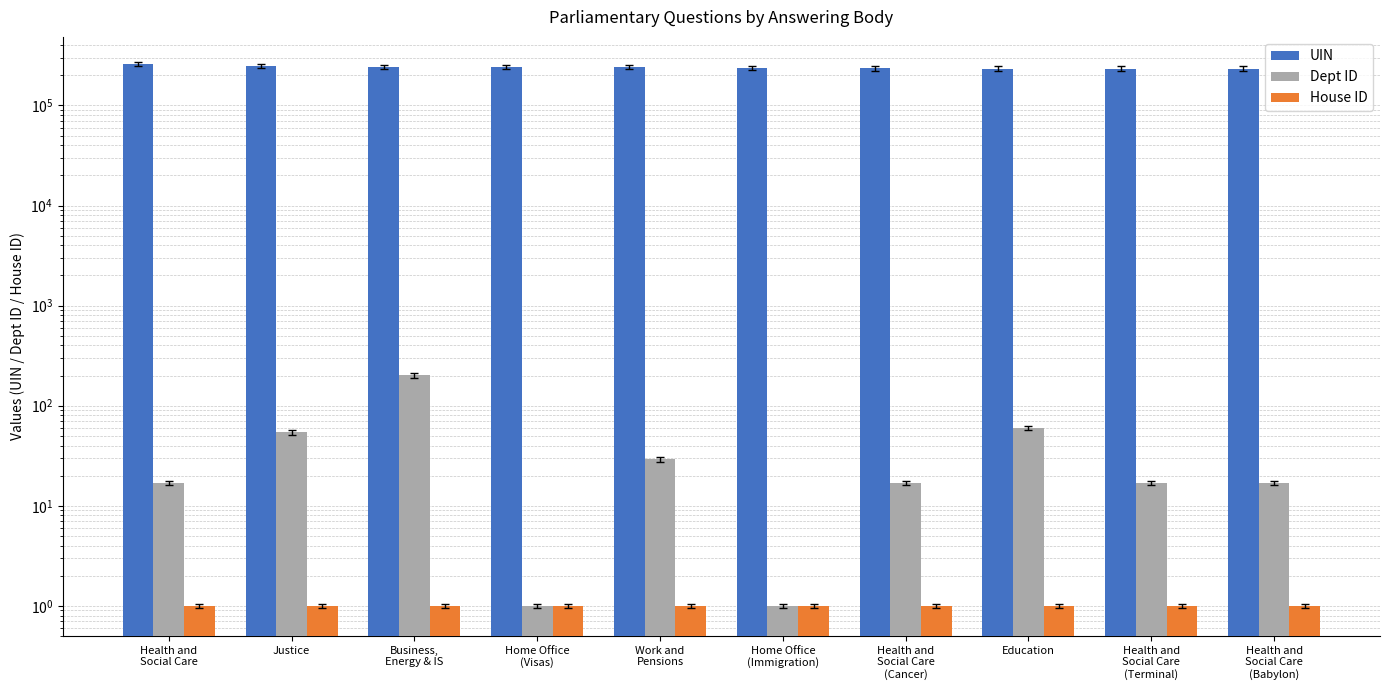

List the labels in order of House ID value, largest first.

Health and
Social Care, Justice, Business,
Energy & IS, Home Office
(Visas), Work and
Pensions, Home Office
(Immigration), Health and
Social Care
(Cancer), Education, Health and
Social Care
(Terminal), Health and
Social Care
(Babylon)